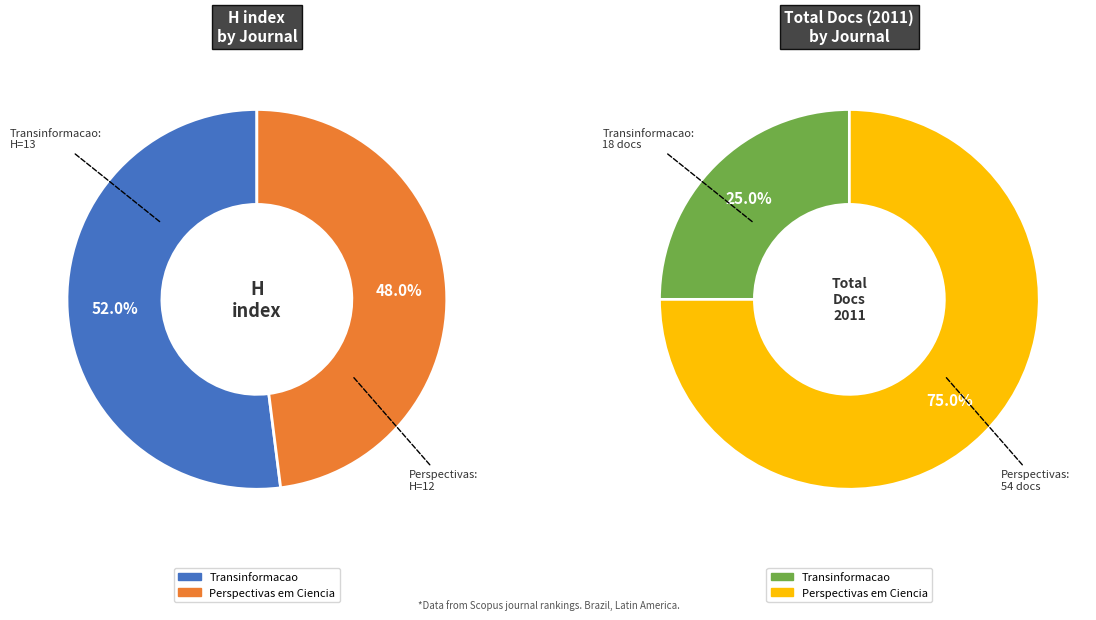

What is the total percentage of Perspectivas em Ciencia da Informacao and Transinformacao?

100.0%